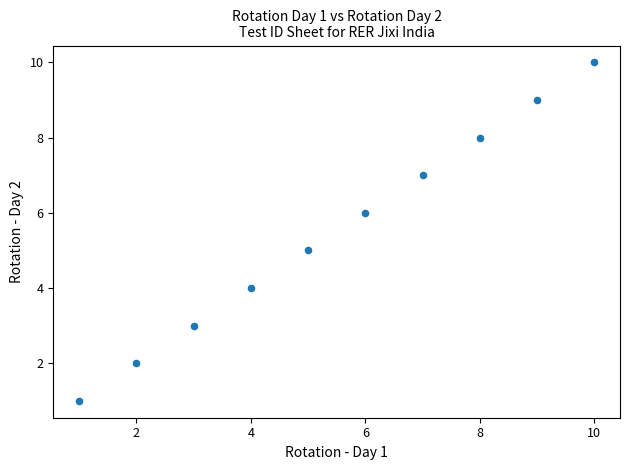

What is the average X value?

6